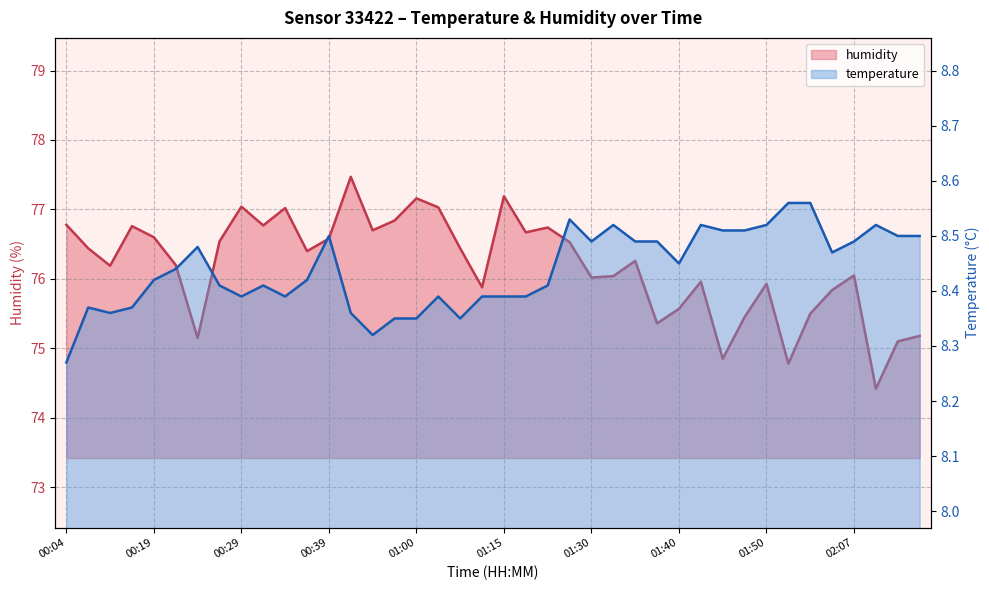

Rank the categories by temperature value from highest to lowest.

01:53, 01:55, 01:28, 01:33, 01:43, 01:50, 02:10, 01:45, 01:48, 00:39, 02:12, 02:18, 01:30, 01:35, 01:38, 02:07, 00:24, 02:00, 01:40, 00:22, 00:19, 00:37, 00:27, 00:32, 01:20, 00:29, 00:34, 01:05, 01:13, 01:15, 01:18, 00:09, 00:16, 00:11, 00:52, 00:57, 01:00, 01:07, 00:55, 00:04